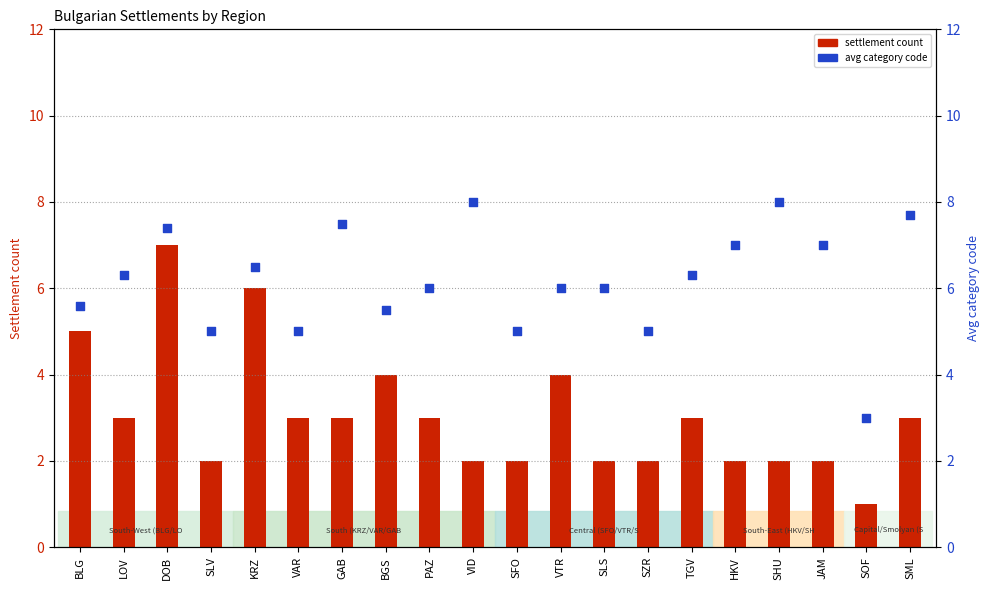

Which series reaches the minimum Y coordinate?

settlement count